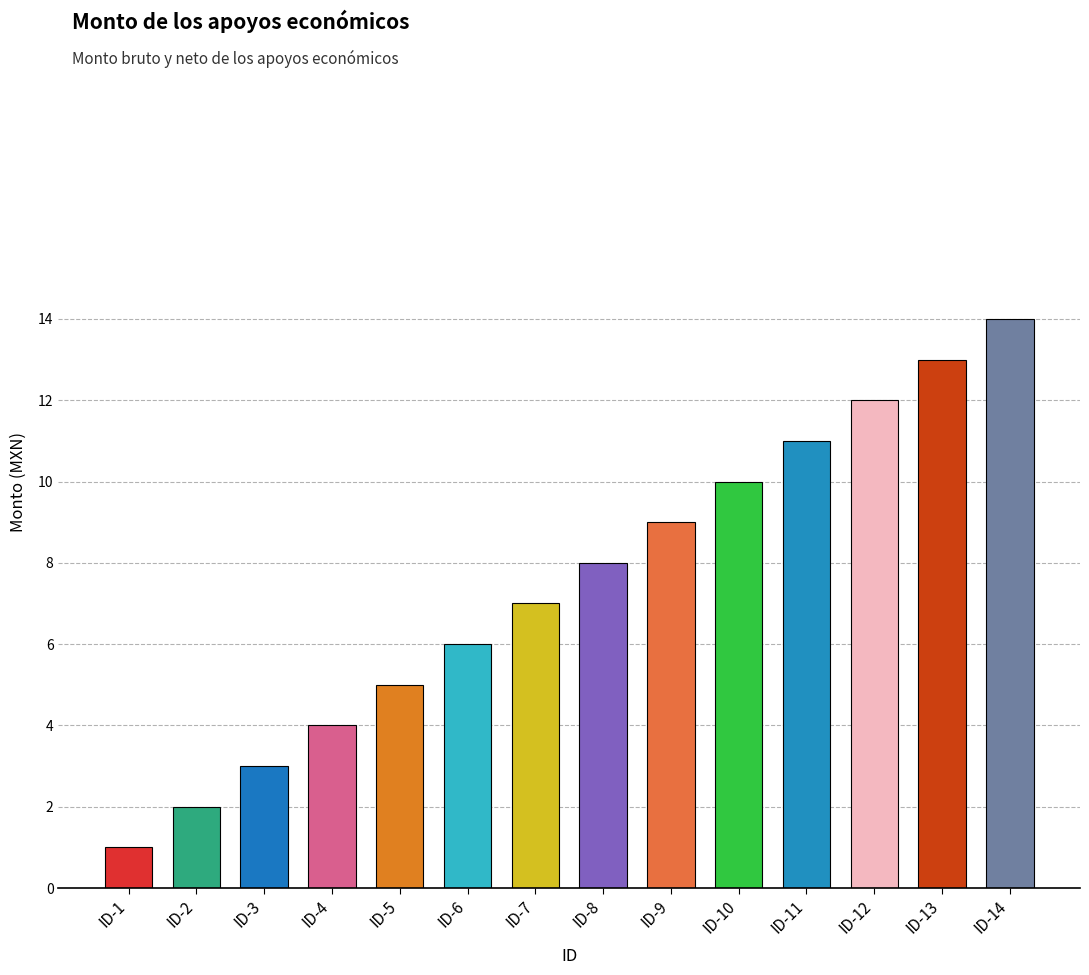

Does the chart contain stacked bars?

No